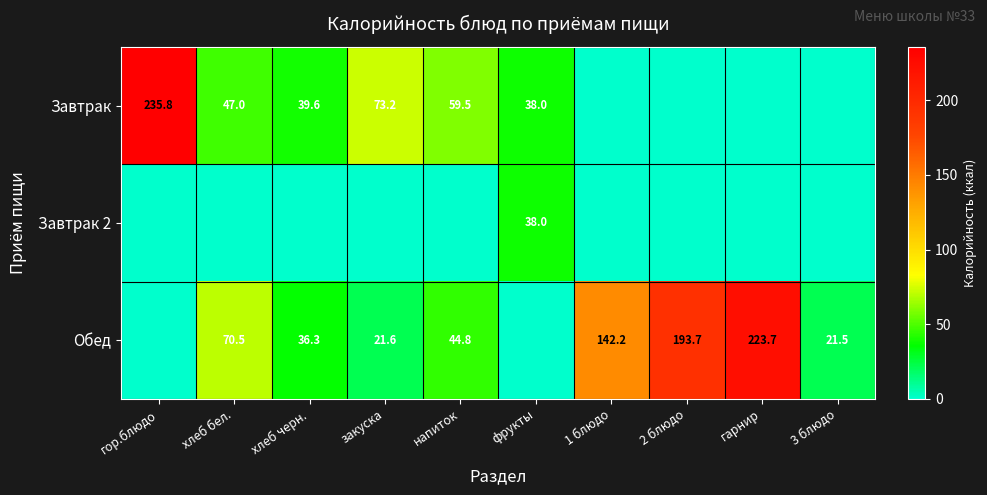

What is the sum of the Обед values at гарнир and 2 блюдо?

417.4